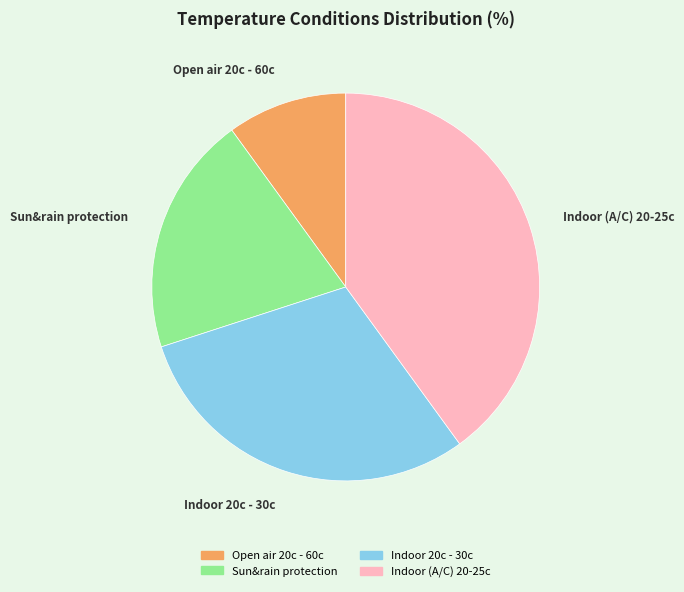

How many slices are in this pie chart?

4